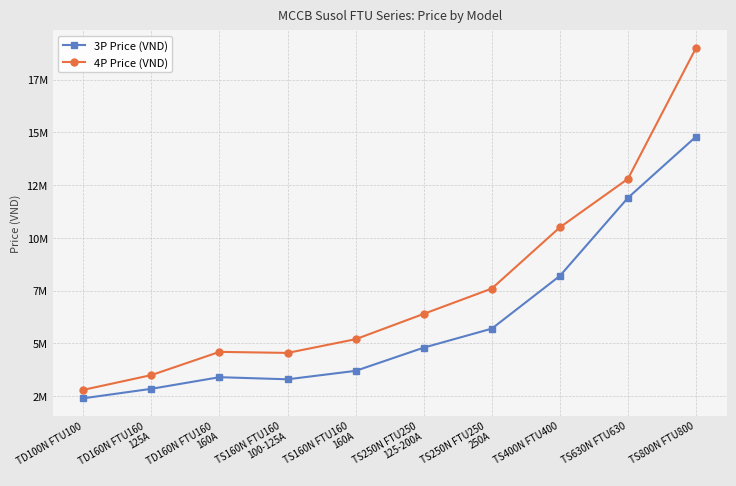

Is this an area chart (filled region under the line)?

No